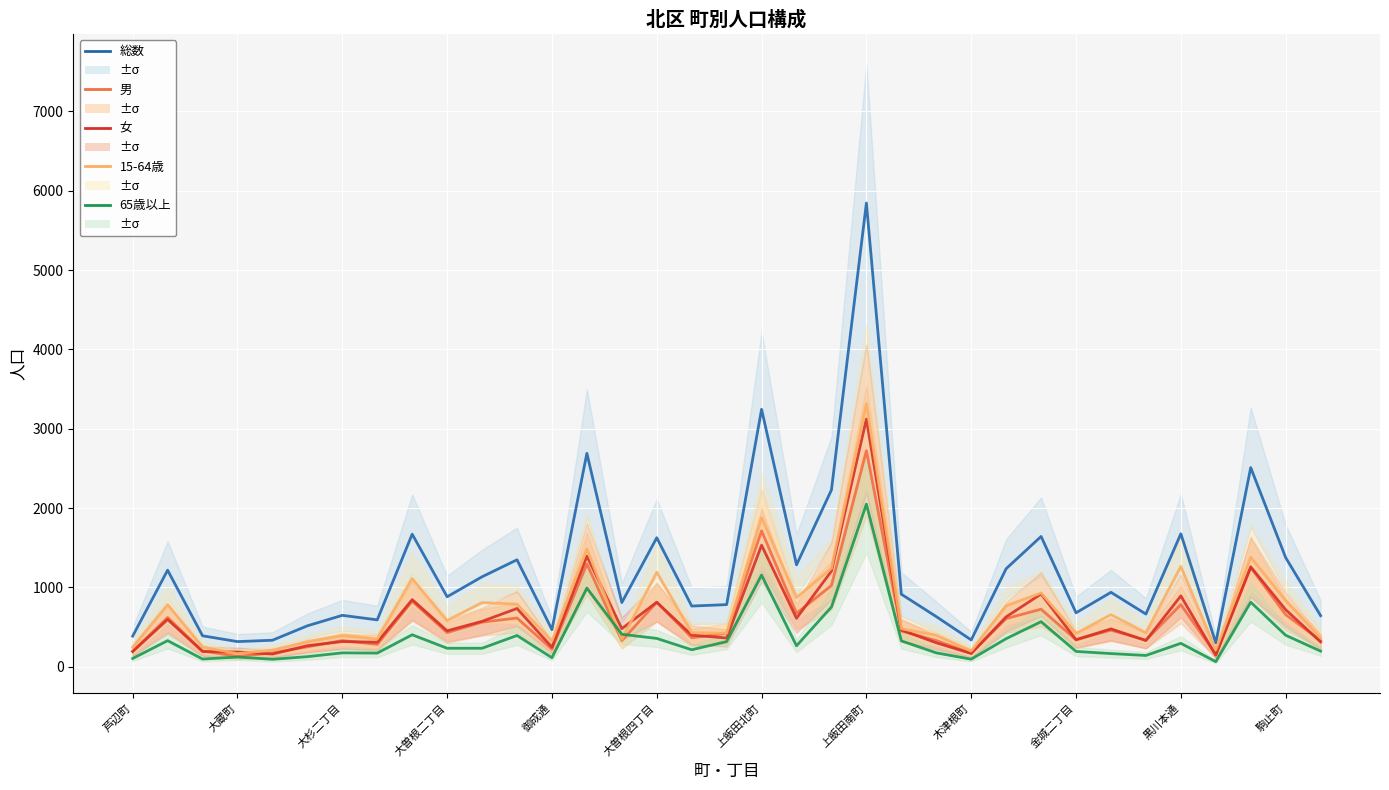

List the labels in order of 65歳以上 value, smallest first.

31, 御成通, 24, 大杉二丁目, 芦辺町, 12, 大曽根二丁目, 大曽根四丁目, 29, 28, 上飯田南町, 上飯田北町, 23, 27, 34, 16, 金城二丁目, 黒川本通, 19, 30, 17, 22, 大蔵町, 25, 15, 駒止町, 33, 木津根町, 14, 26, 20, 32, 13, 18, 21